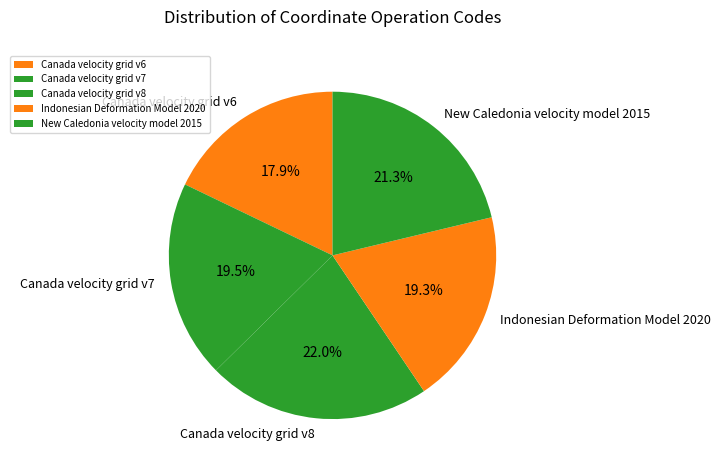

Count the number of slices in the pie.

5